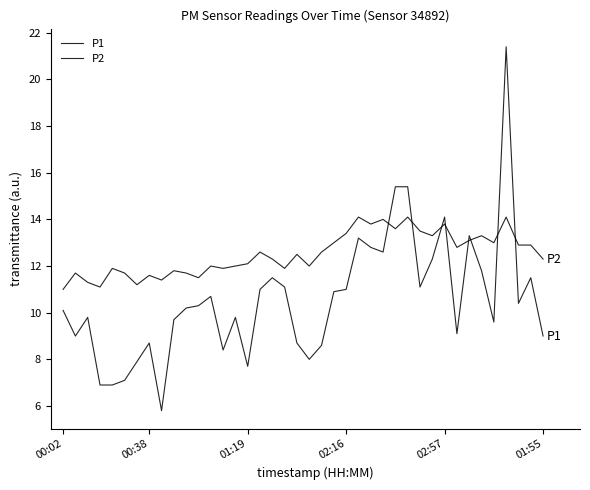

How many intersections are there between P2 and P1?

8